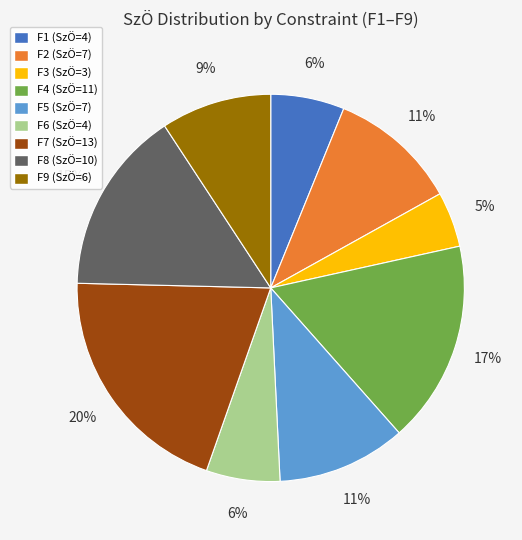

To the nearest percent, what is the combined percentage of F8 and F7?

35%